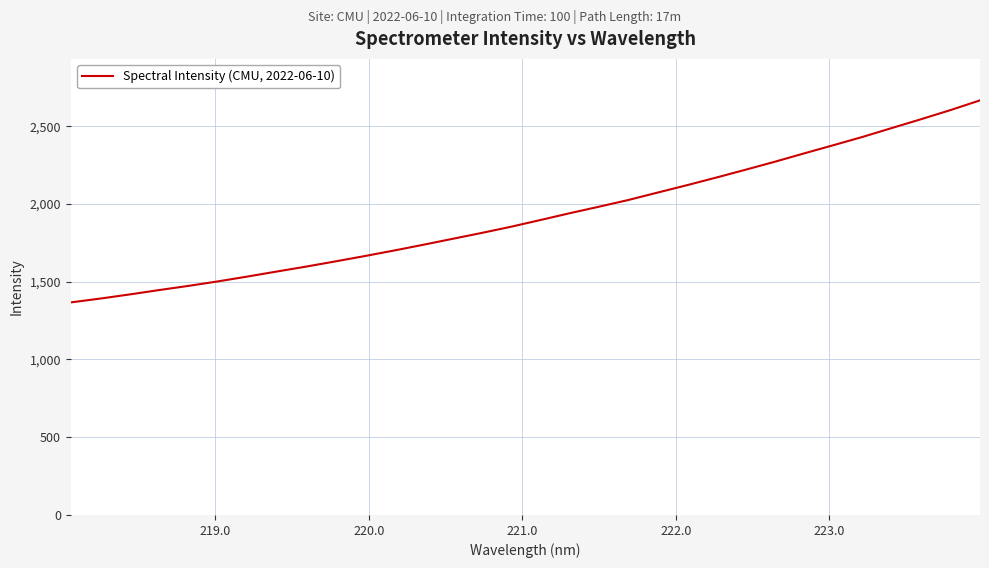

What is the minimum value shown in the chart?

1367.0